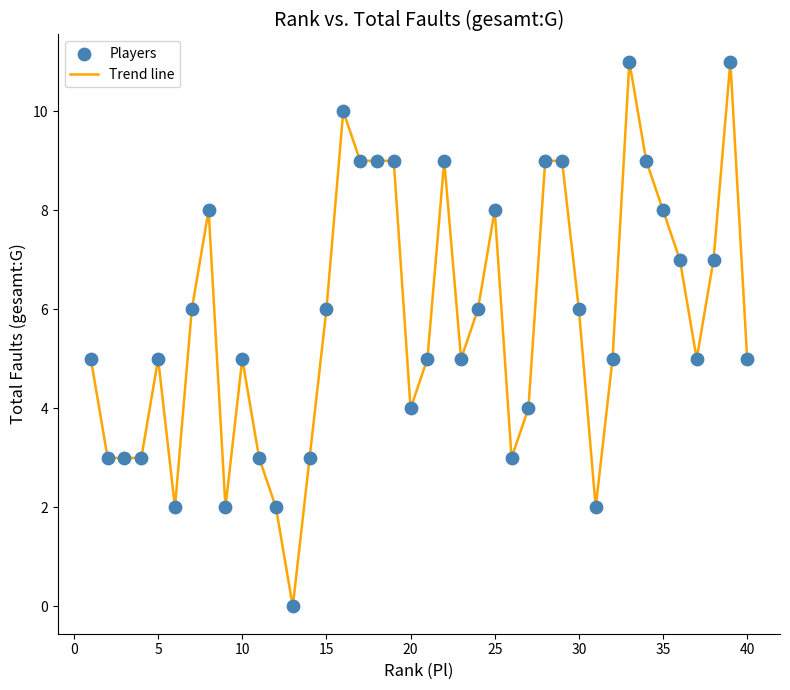

What is the difference between the maximum and minimum values?

11